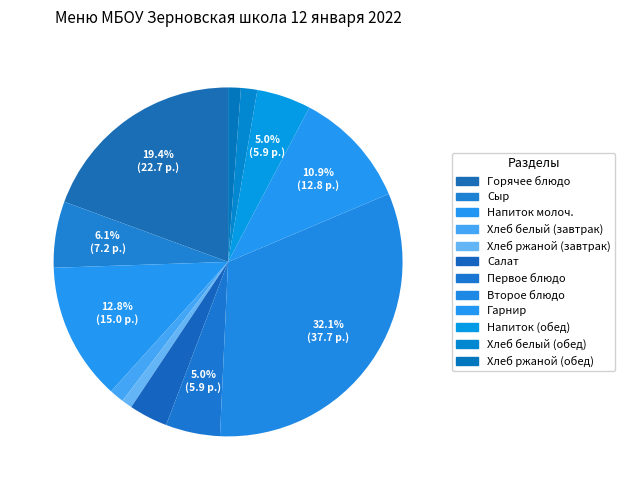

How many segments does this pie chart have?

12